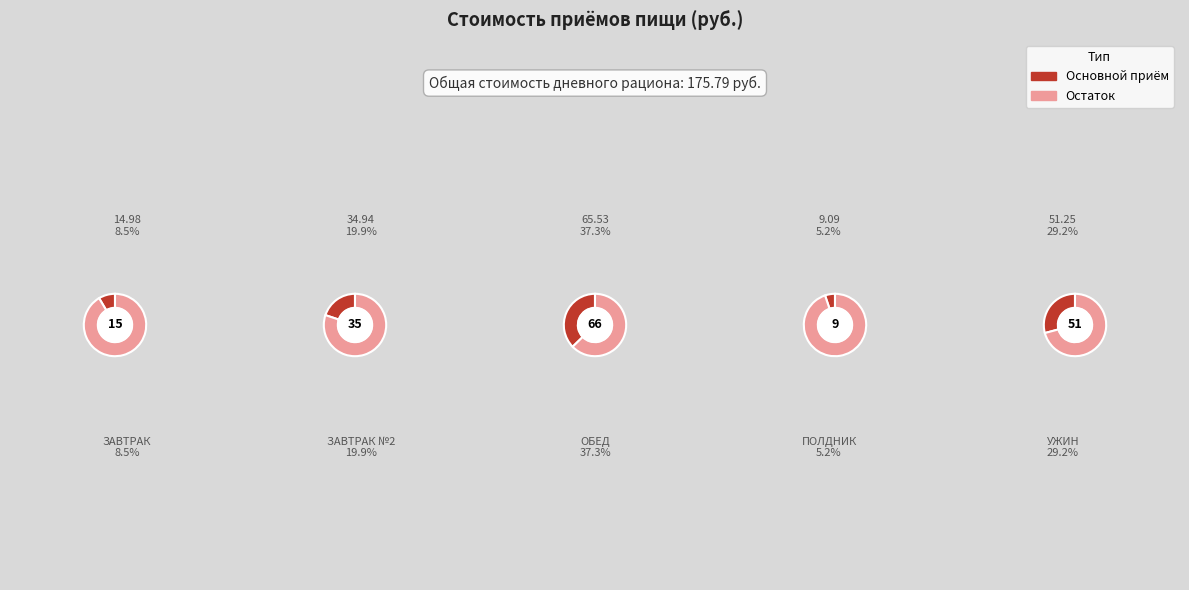

Is it true that ЗАВТРАК №2 is 20% of the pie?

True